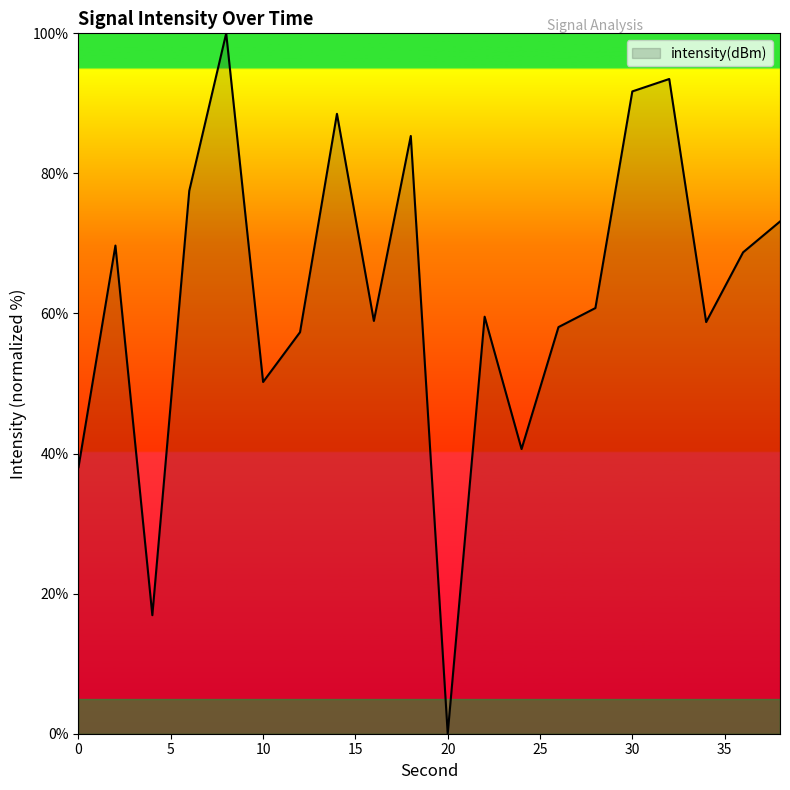

What is the difference between the maximum and minimum values?

100.0